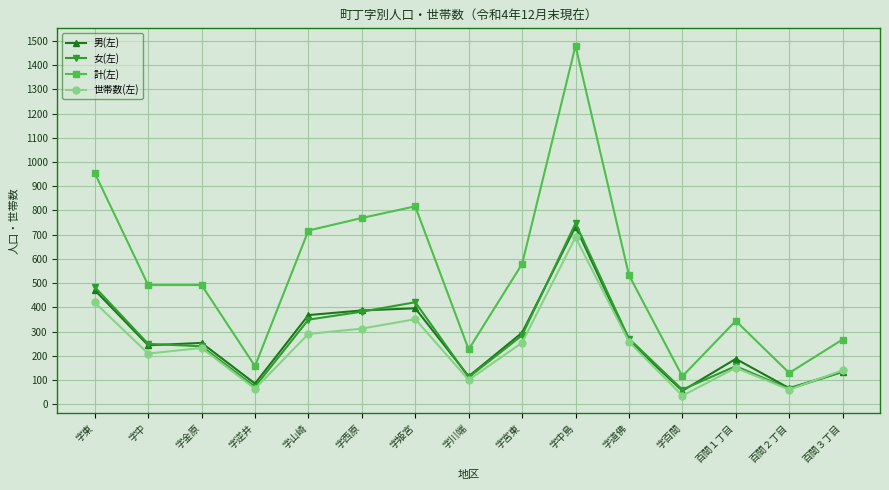

True or false: 女(左) and 計(左) cross at least once.

False